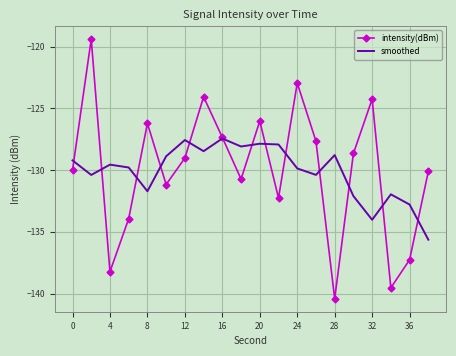

What is the maximum value shown in the chart?

-119.4